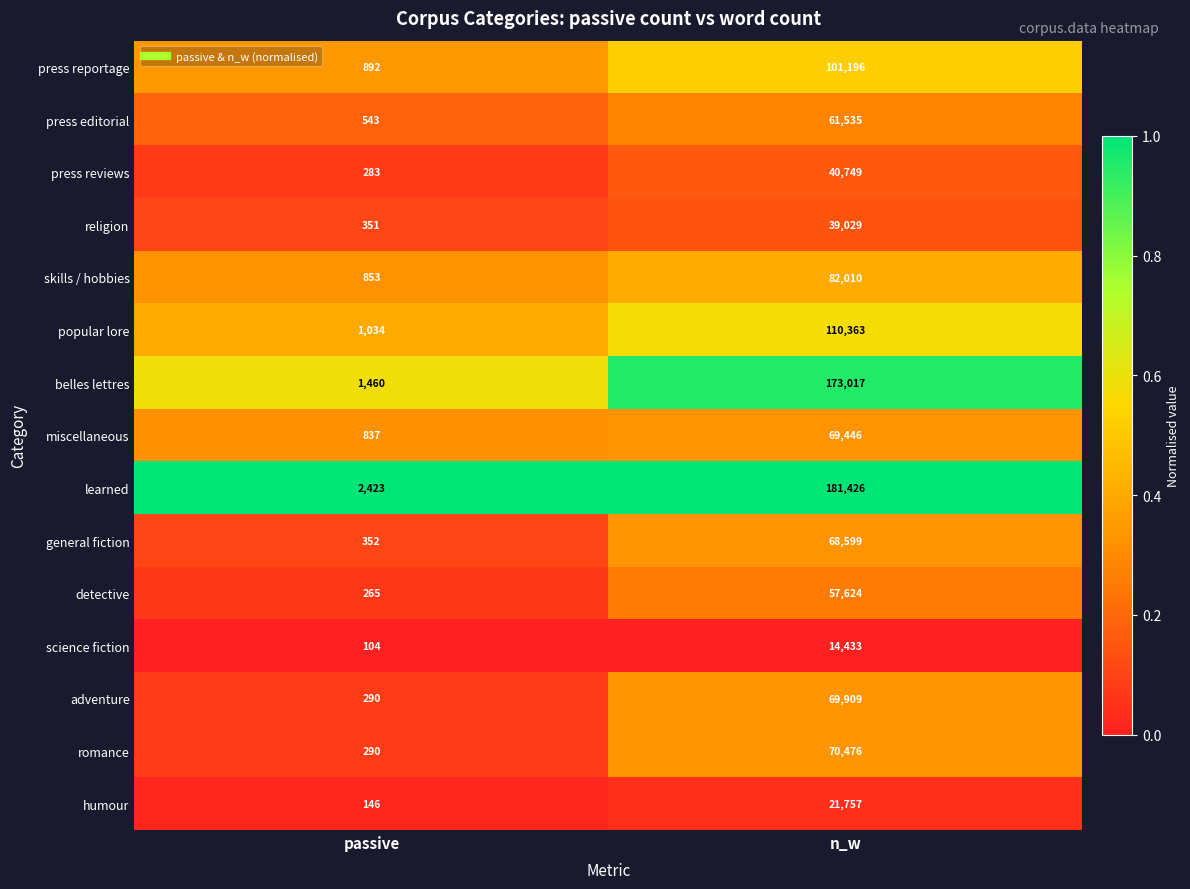

List the series in order of their peak value, lowest first.

science fiction, humour, religion, press reviews, detective, press editorial, general fiction, miscellaneous, adventure, romance, skills / hobbies, press reportage, popular lore, belles lettres, learned